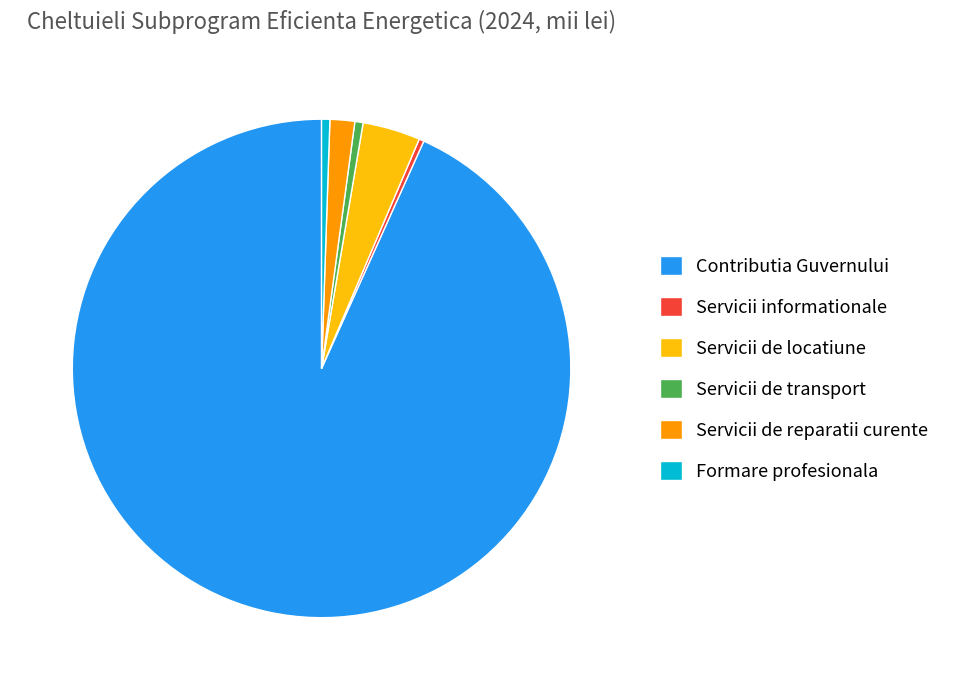

Is it true that Servicii informationale is 0% of the pie?

True